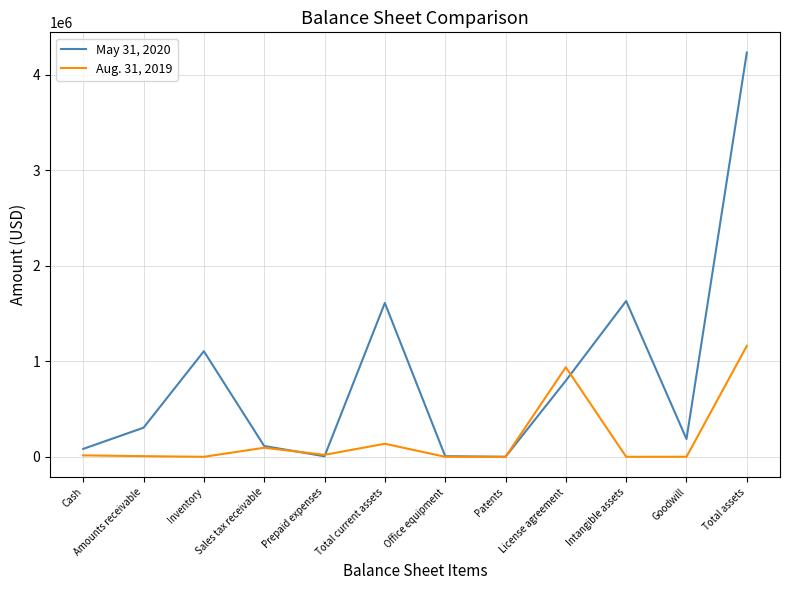

How many values in the Aug. 31, 2019 series are below 14843?

6